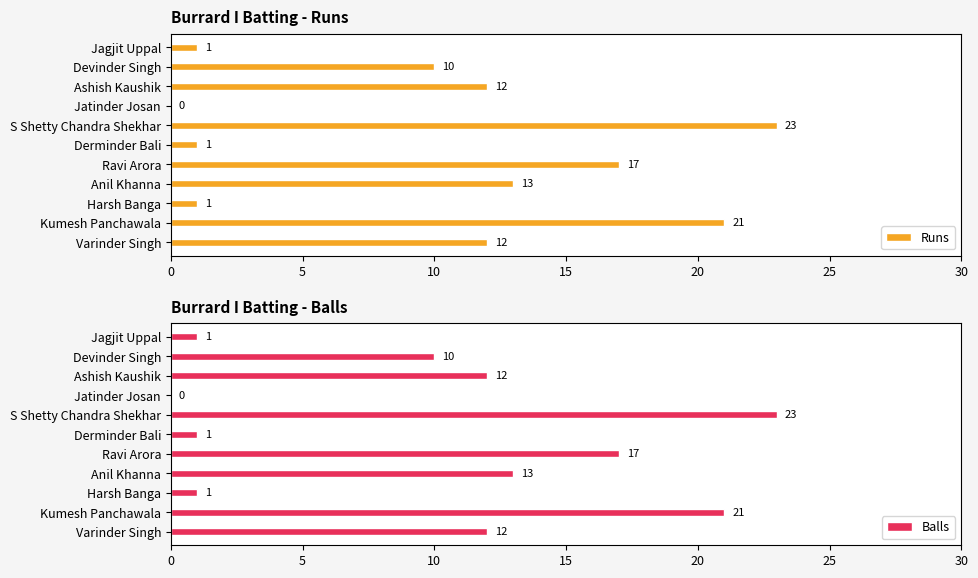

Reading right to left, extract all data points from this chart.

Runs: 1	10	12	0	23	1	17	13	1	21	12
Balls: 1	10	12	0	23	1	17	13	1	21	12